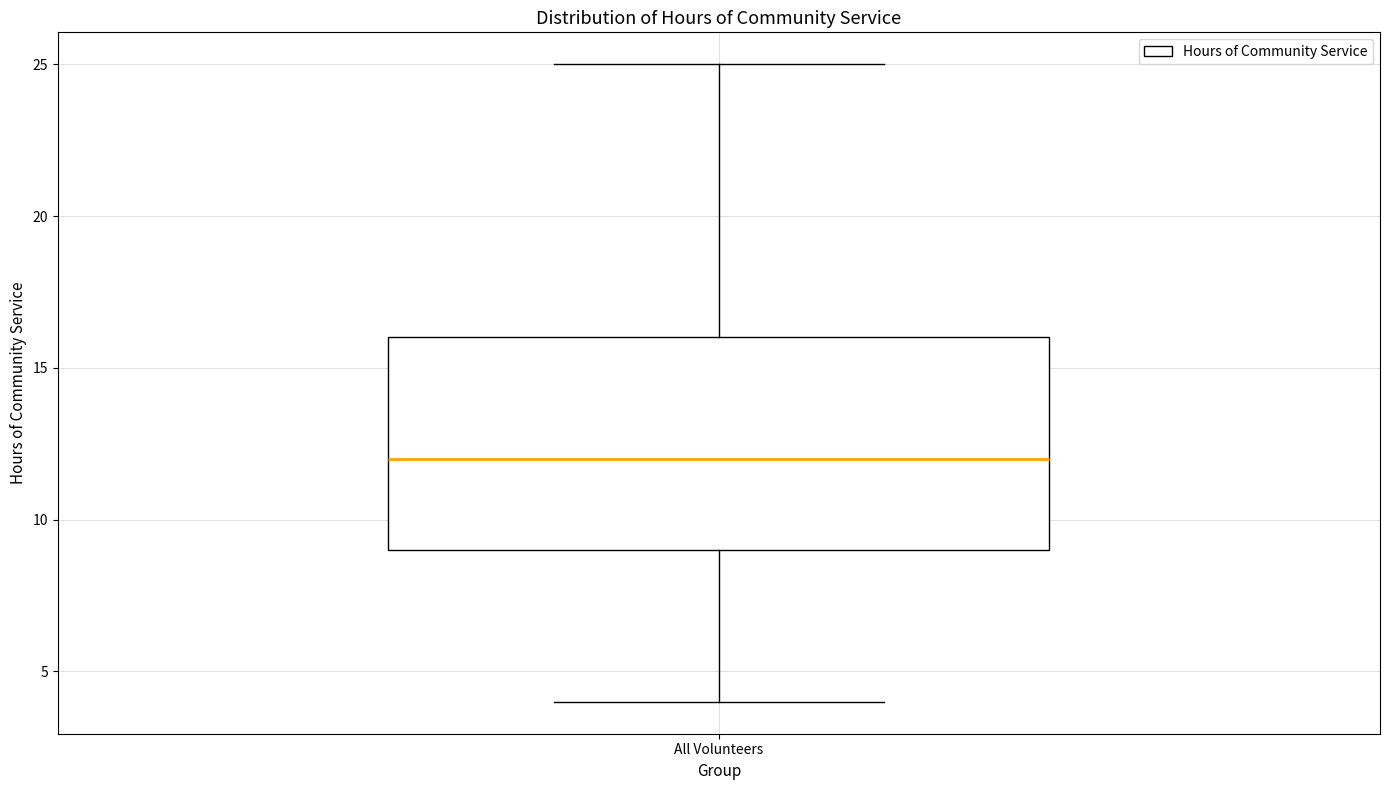

Where does the lower whisker of the box for All Volunteers end on the y-axis? The values are not printed on the chart, so give them approximately, as read against the axis.

4